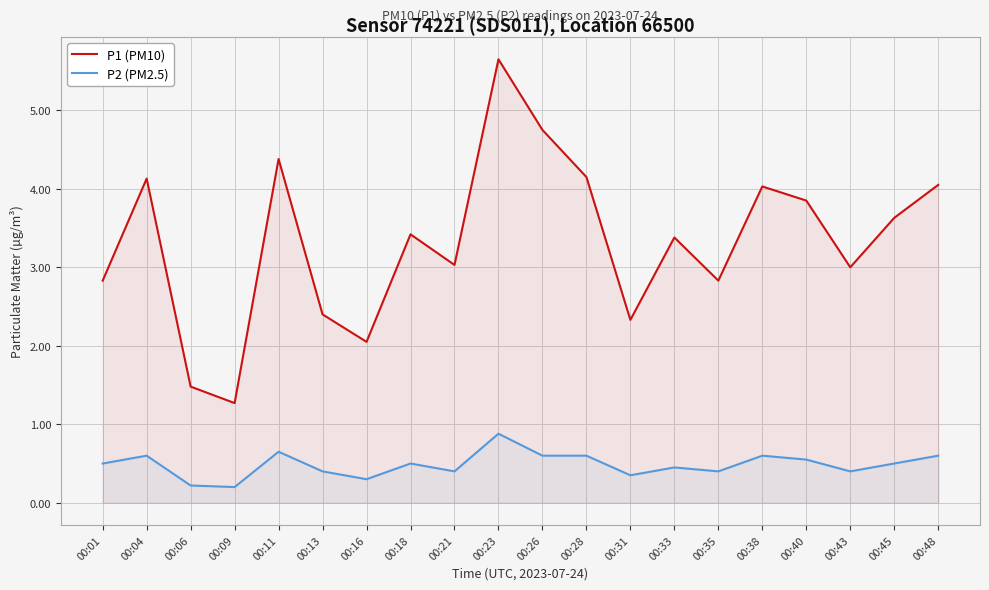

True or false: P2 (PM2.5) and P1 (PM10) cross at least once.

False